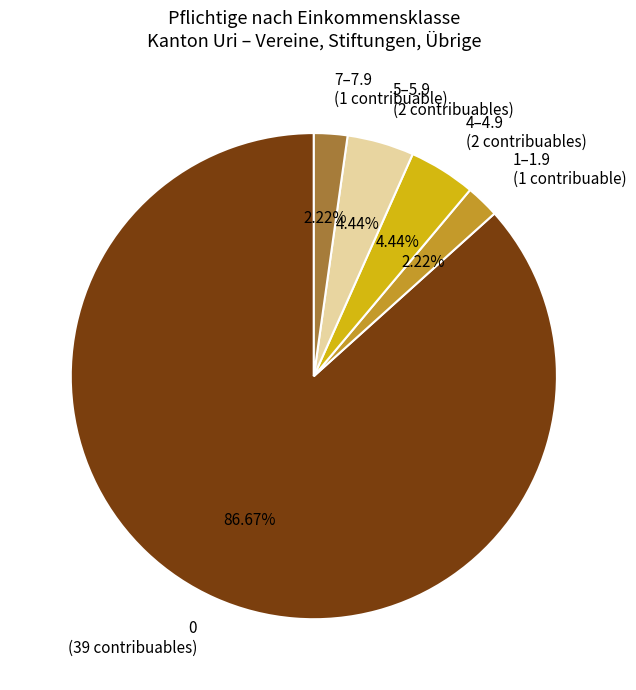

Does any single category account for the majority?

Yes